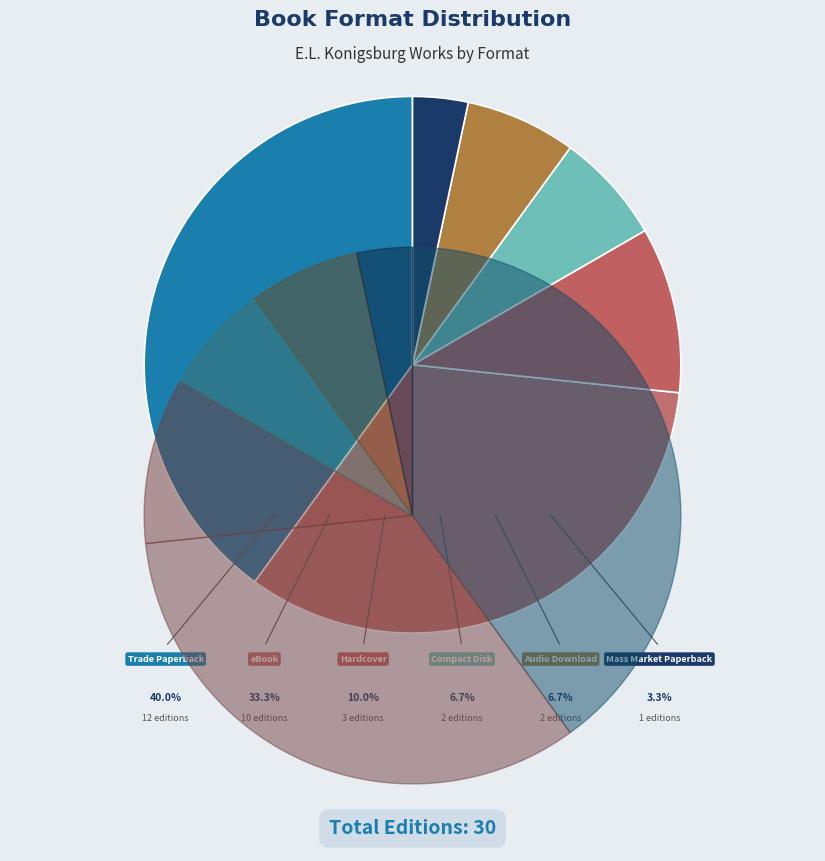

What is the smallest slice in the pie chart?

Mass Market Paperback